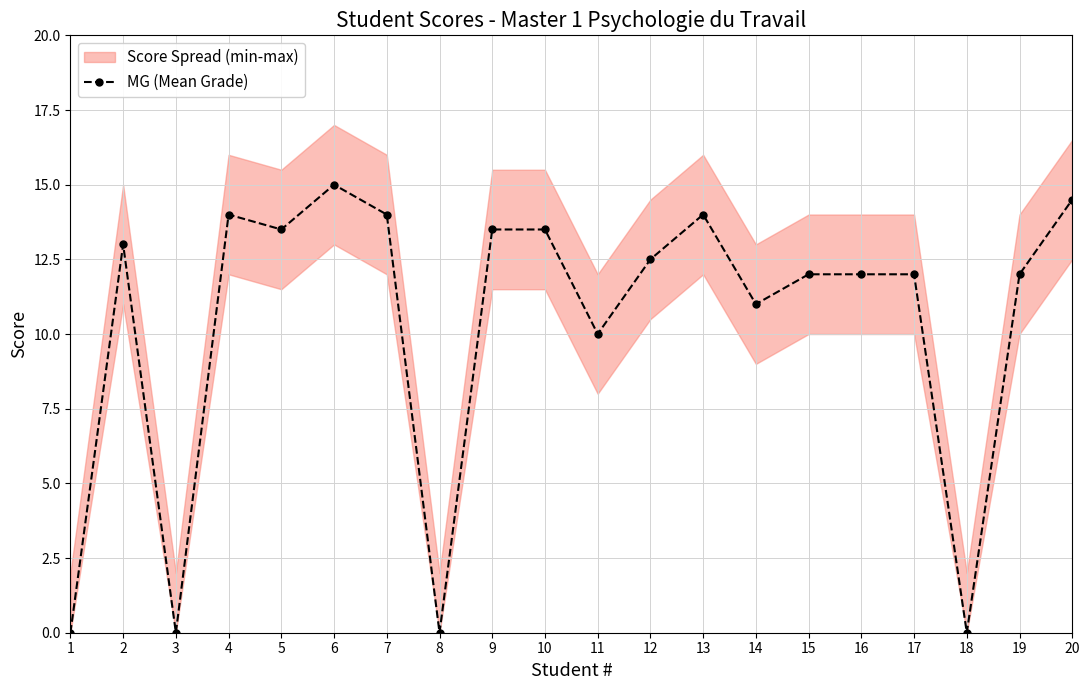

Reading left to right, what are all the values shown in this chart?

0.0	13.0	0.0	14.0	13.5	15.0	14.0	0.0	13.5	13.5	10.0	12.5	14.0	11.0	12.0	12.0	12.0	0.0	12.0	14.5